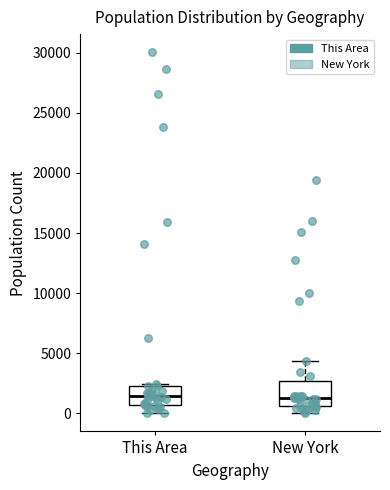

Where does the median line of the box for New York sit on the y-axis? The values are not printed on the chart, so give them approximately, as read against the axis.

1000